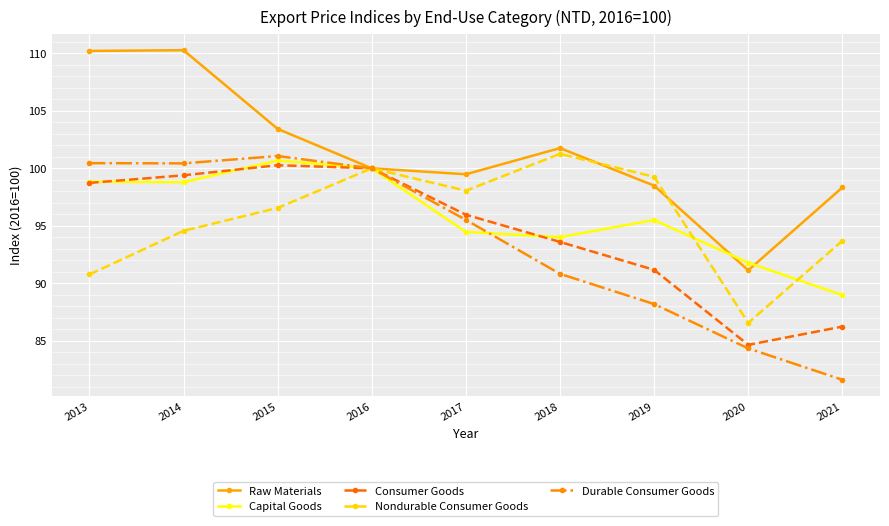

Is the value of Nondurable Consumer Goods at 2015 greater than the value of Consumer Goods at 2016?

No